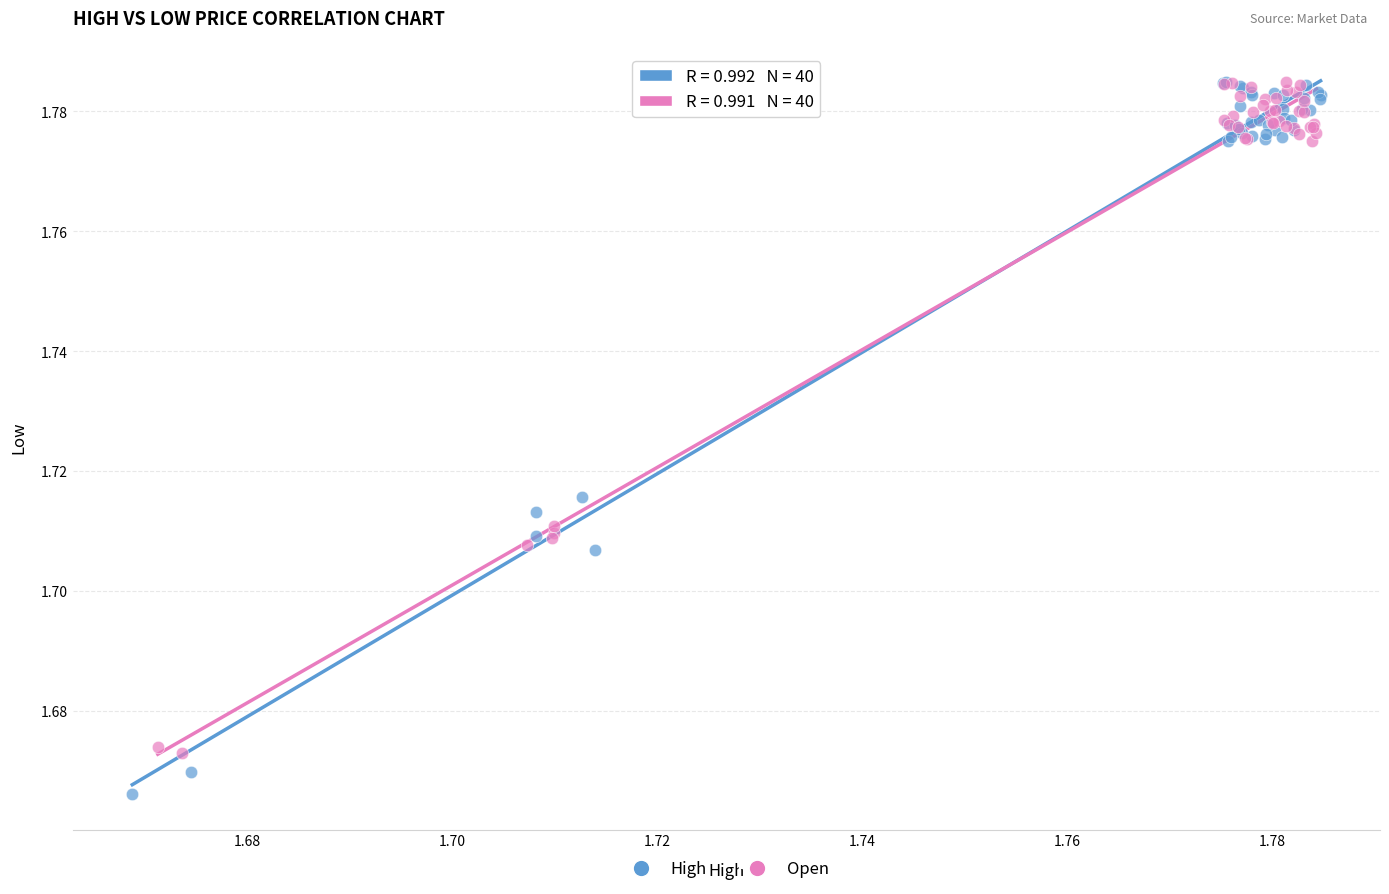

Which series has the widest spread of Y values?

High